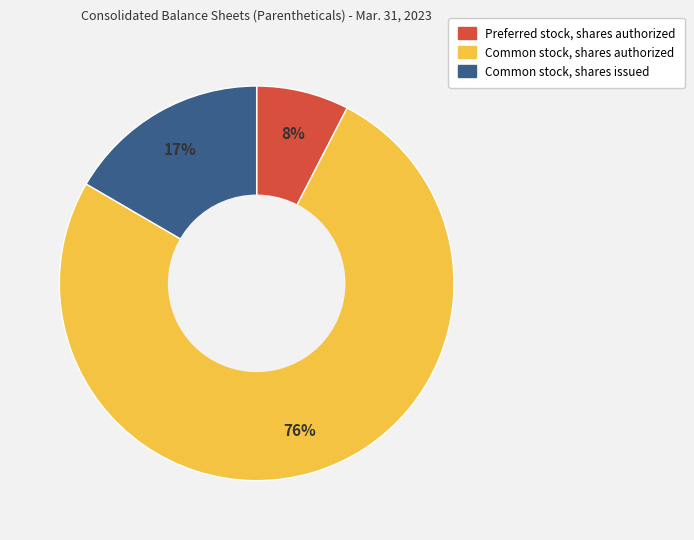

To the nearest percent, what is the average slice percentage?

33%